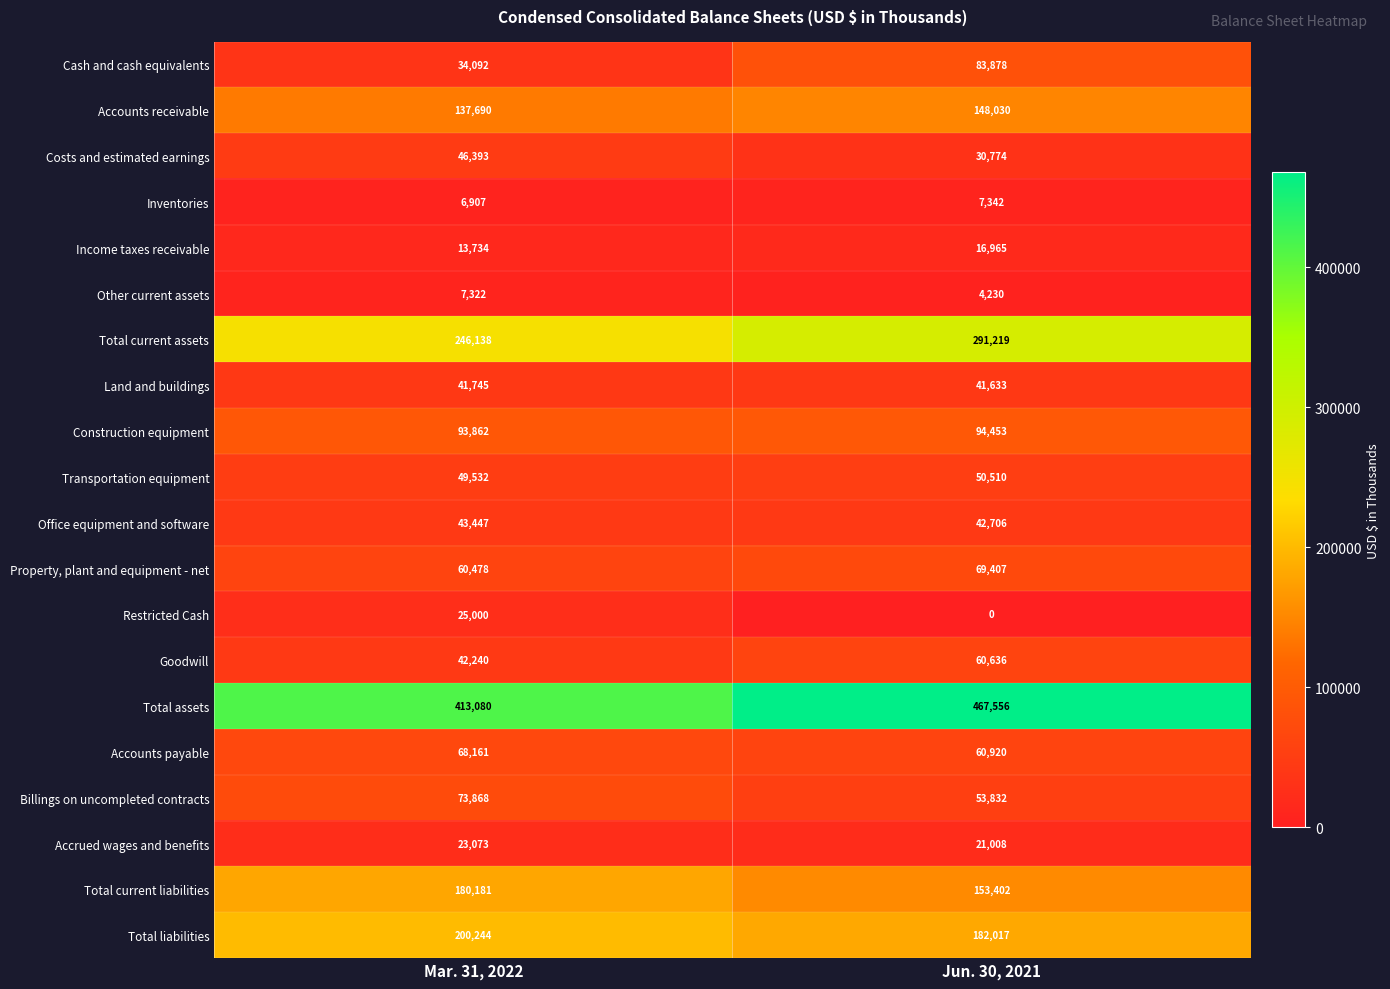

What is the spread (max minus min) of values at Mar. 31, 2022?

406173